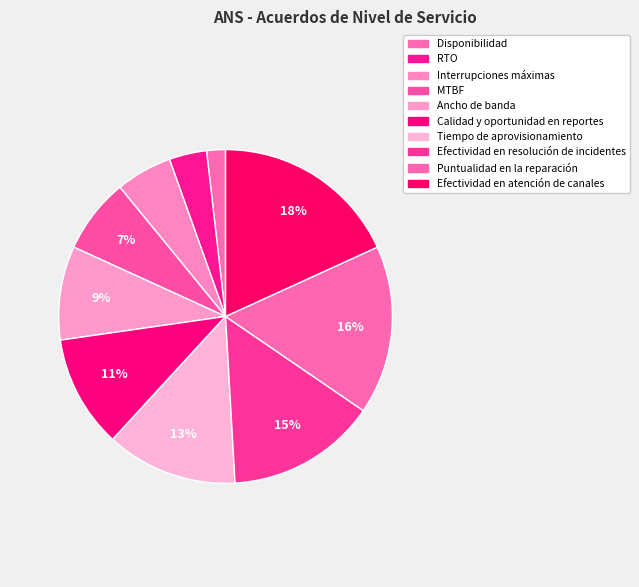

Is there any slice that represents more than half of the pie?

No